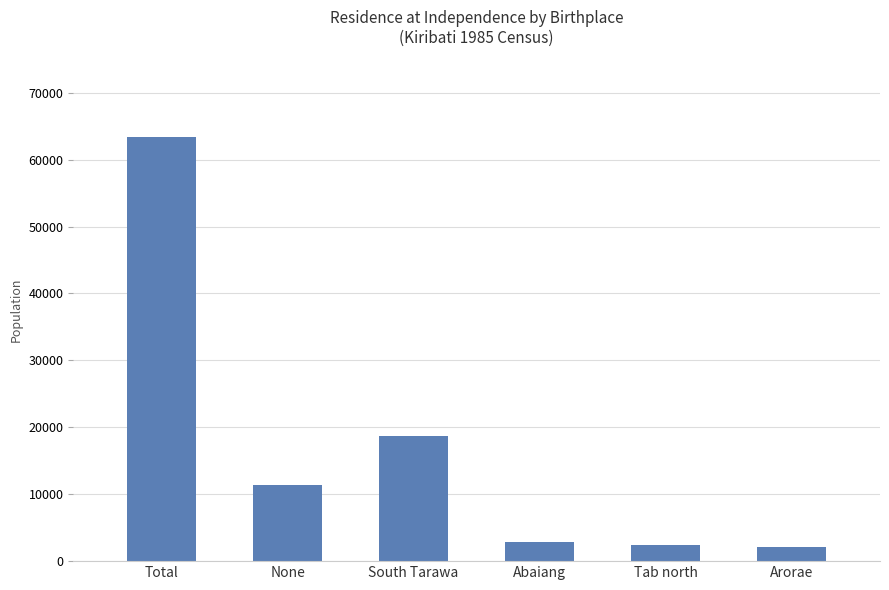

Which has a higher value, None or Tab north?

None